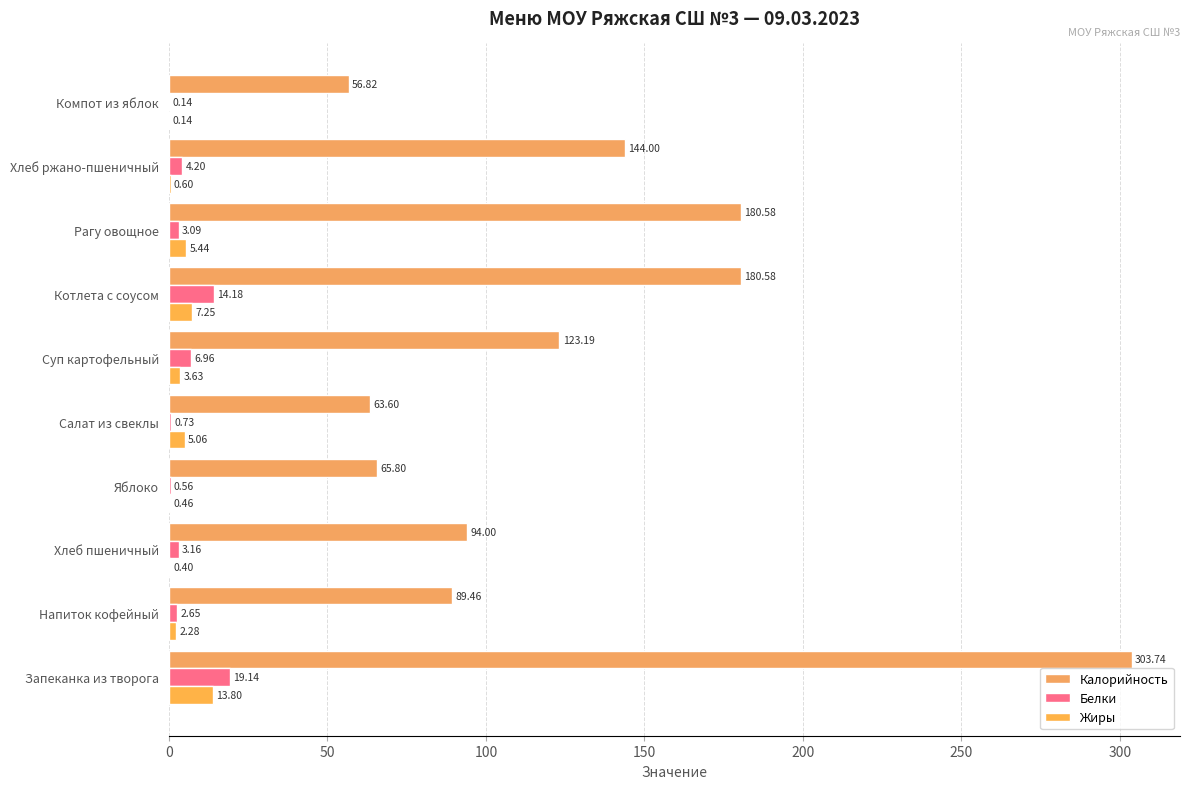

How many categories are shown in the chart?

10